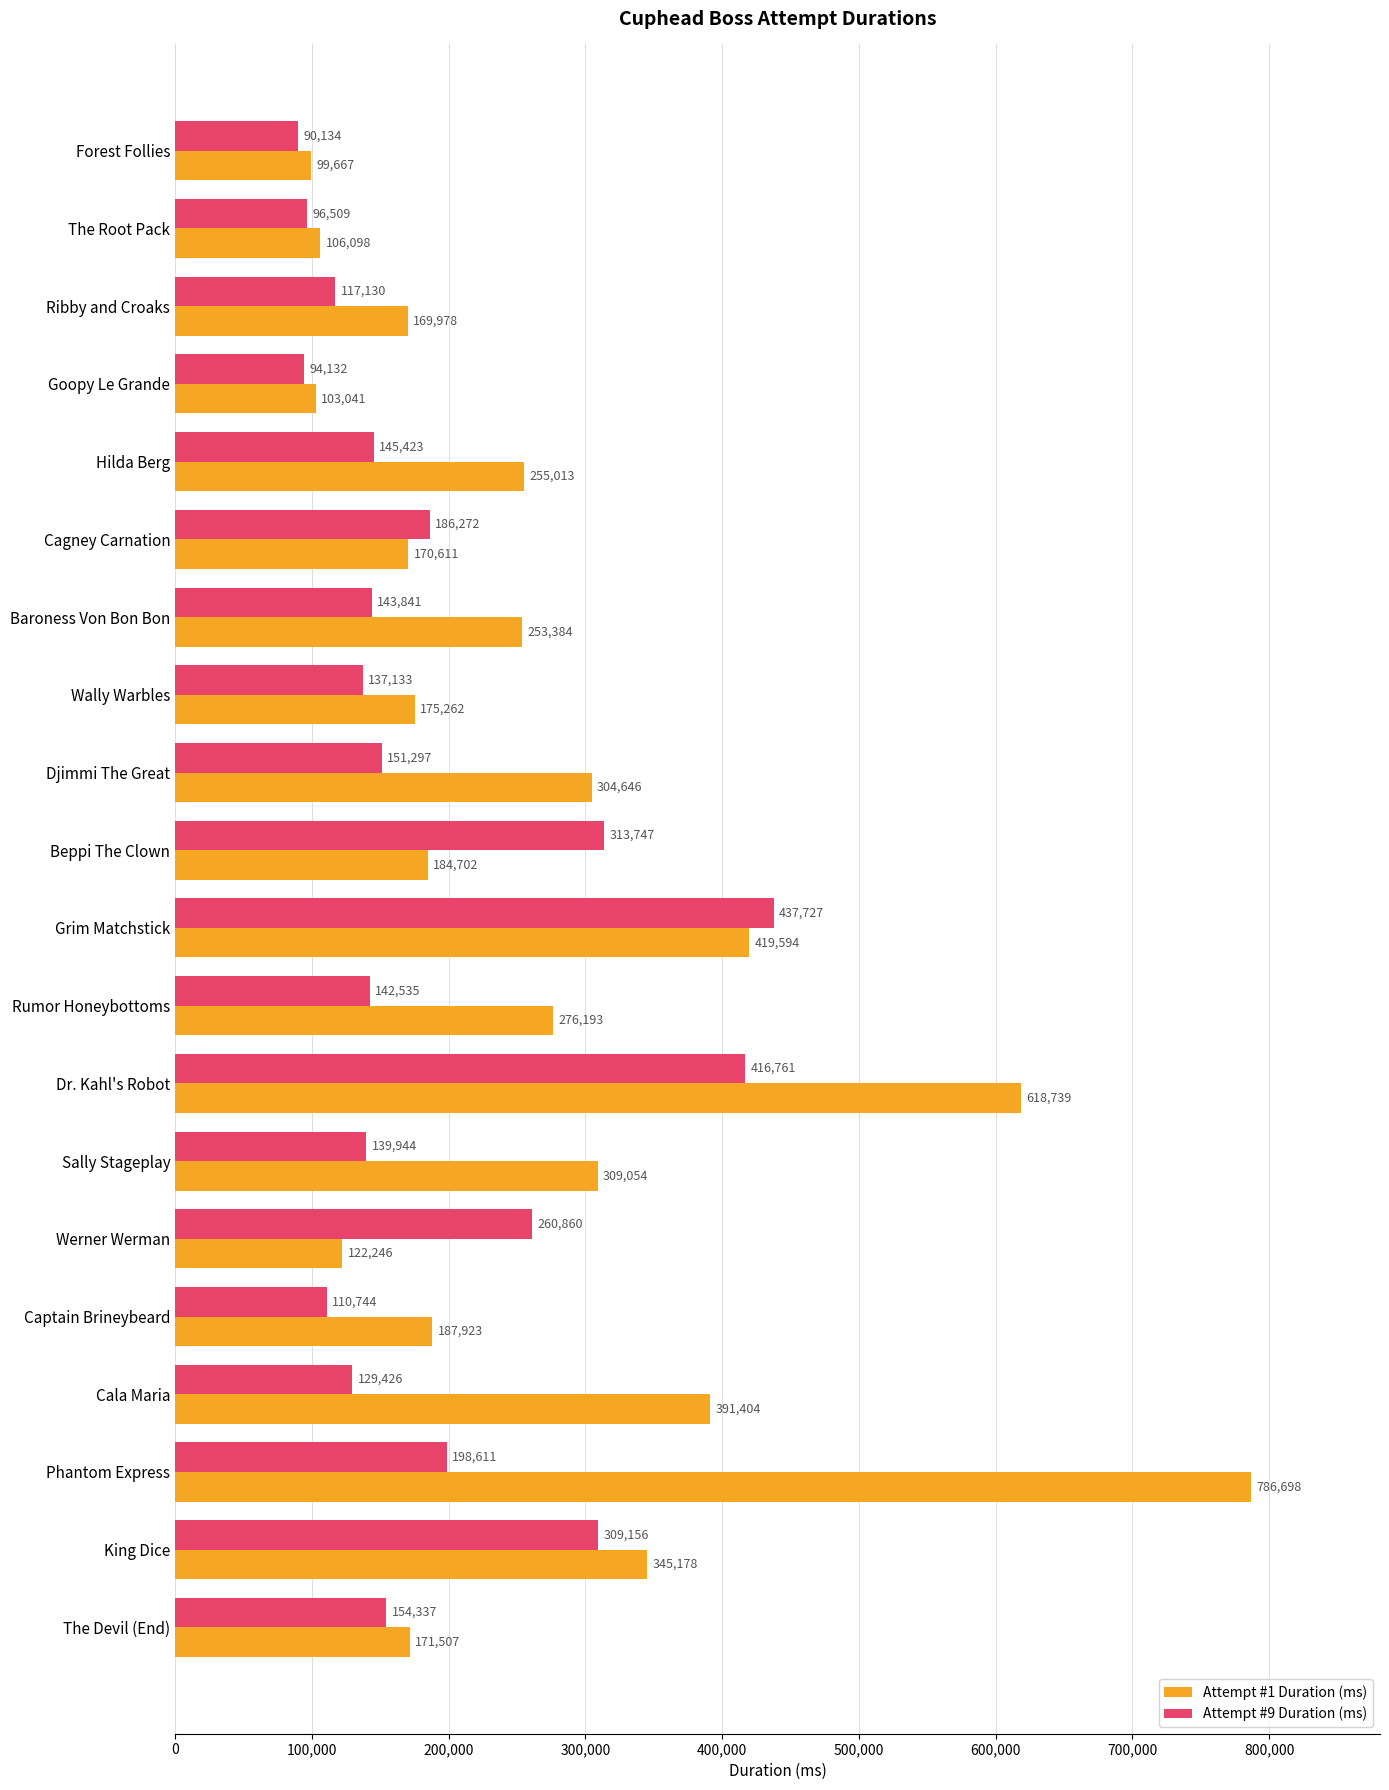

At which label is Attempt #1 Duration (ms) closest to 443182?

Grim Matchstick